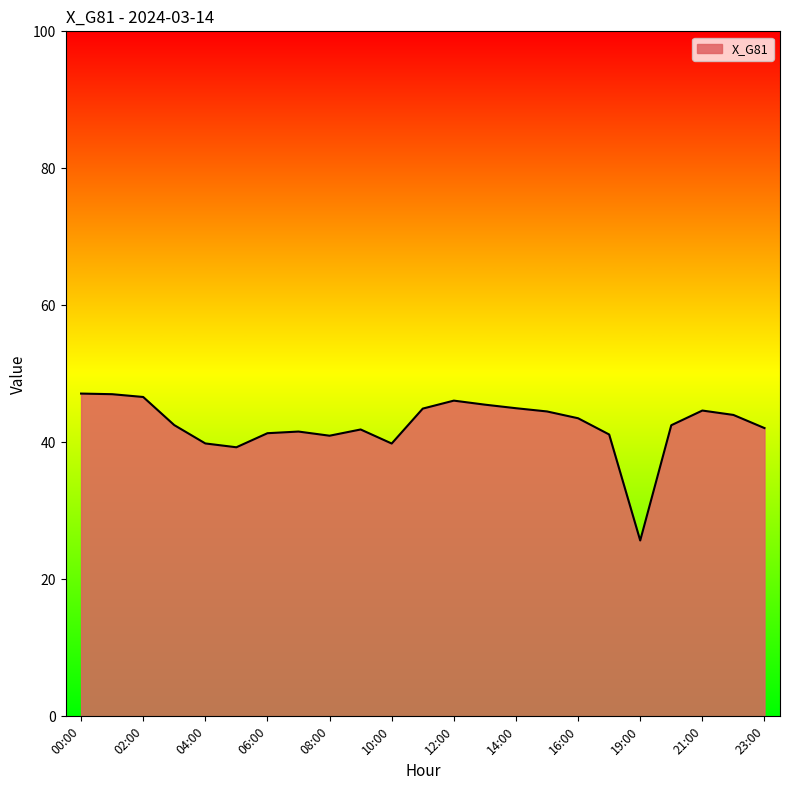

What is the greatest value displayed?

47.1